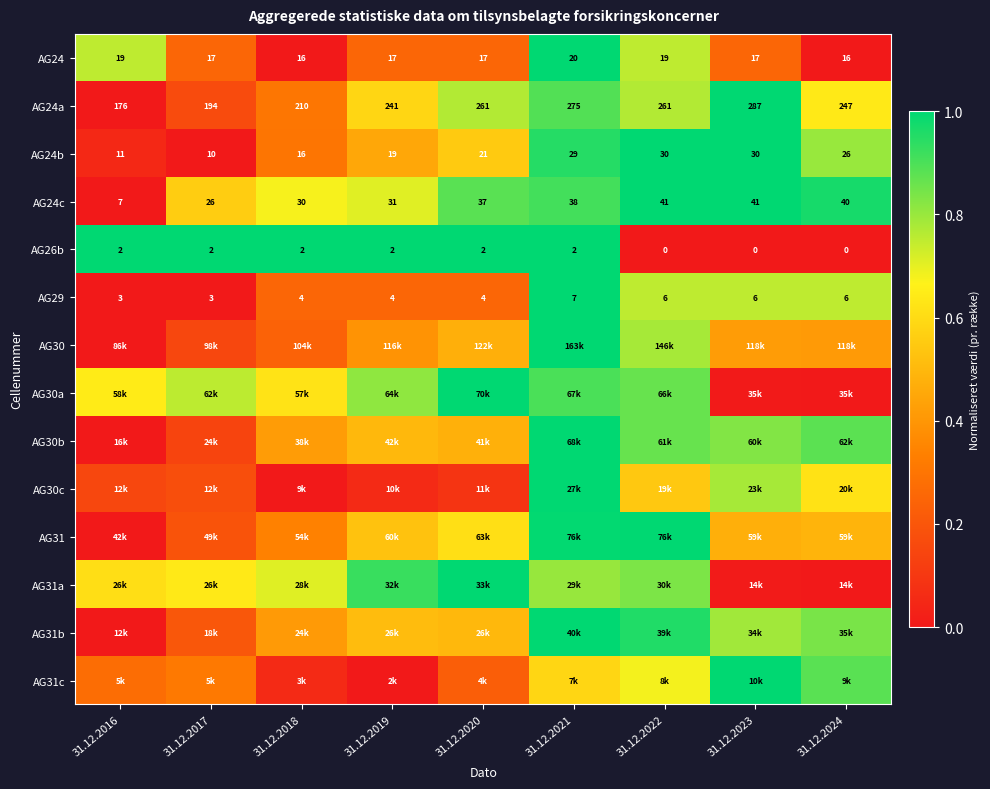

Is the value of AG31c at 31.12.2016 greater than the value of AG30a at 31.12.2024?

Yes